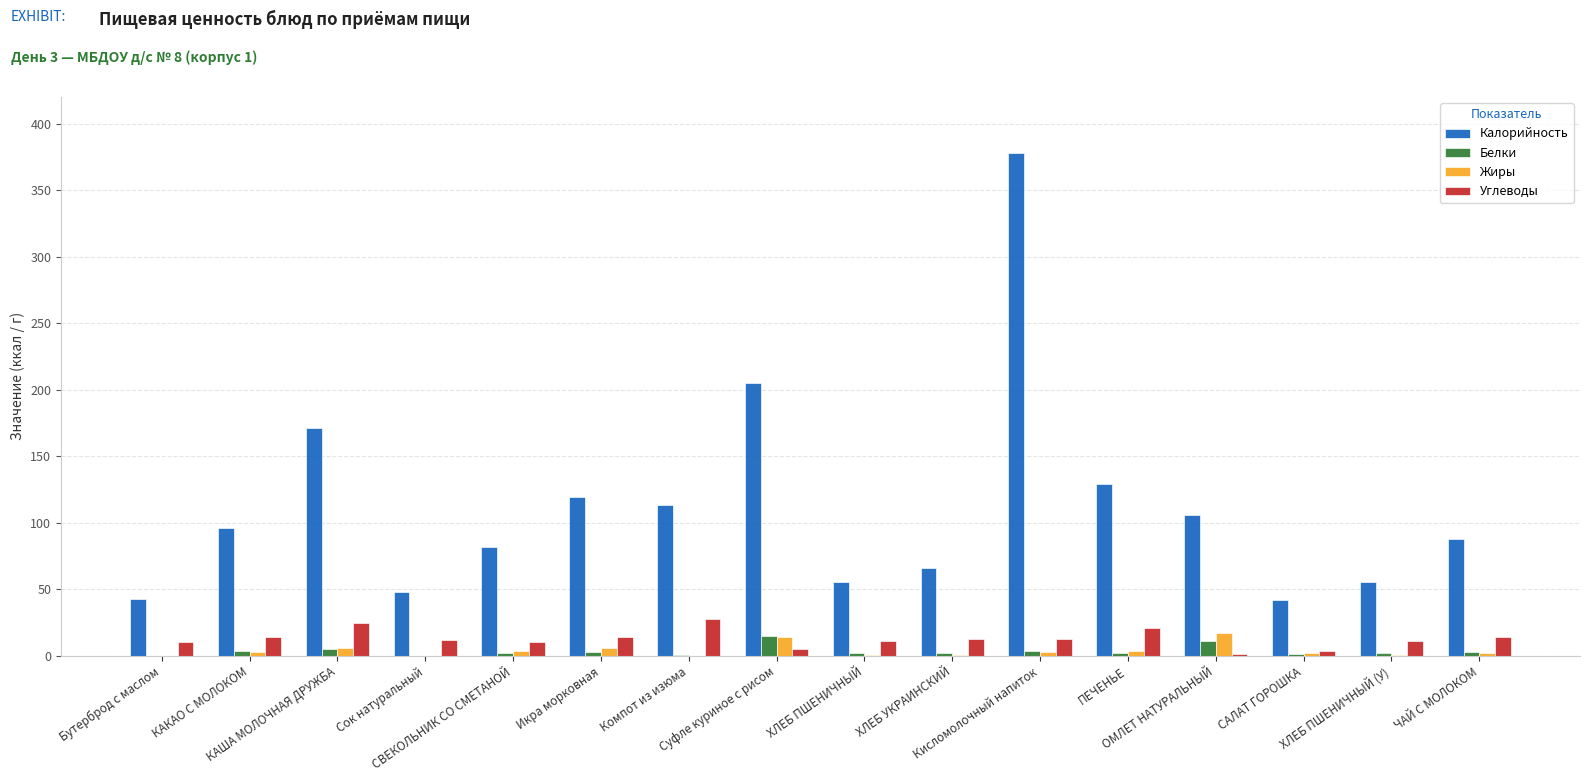

What is the sum of all Белки values?

54.6